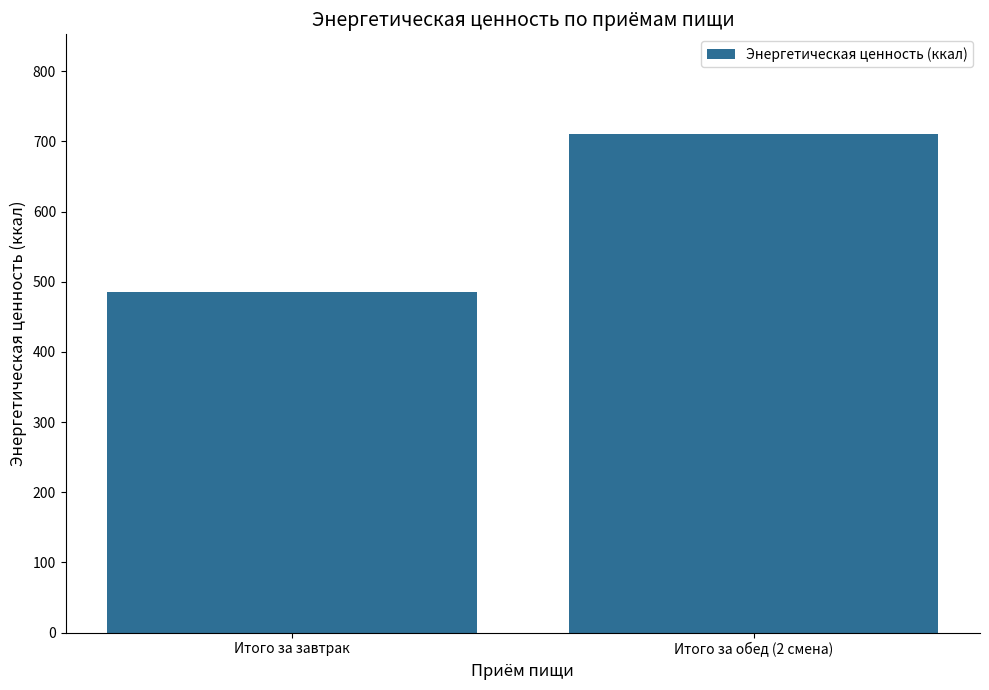

At which category does the chart reach its peak across all series?

Итого за обед (2 смена)